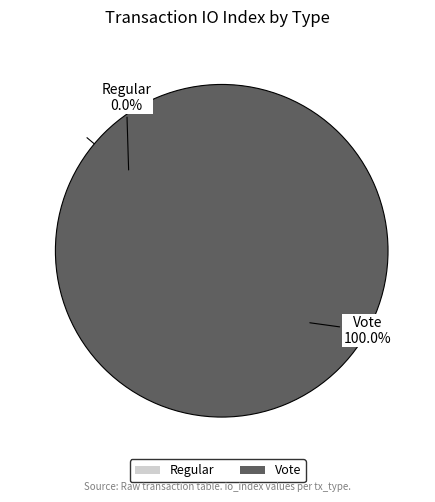

Is it true that Vote is 90% of the pie?

False